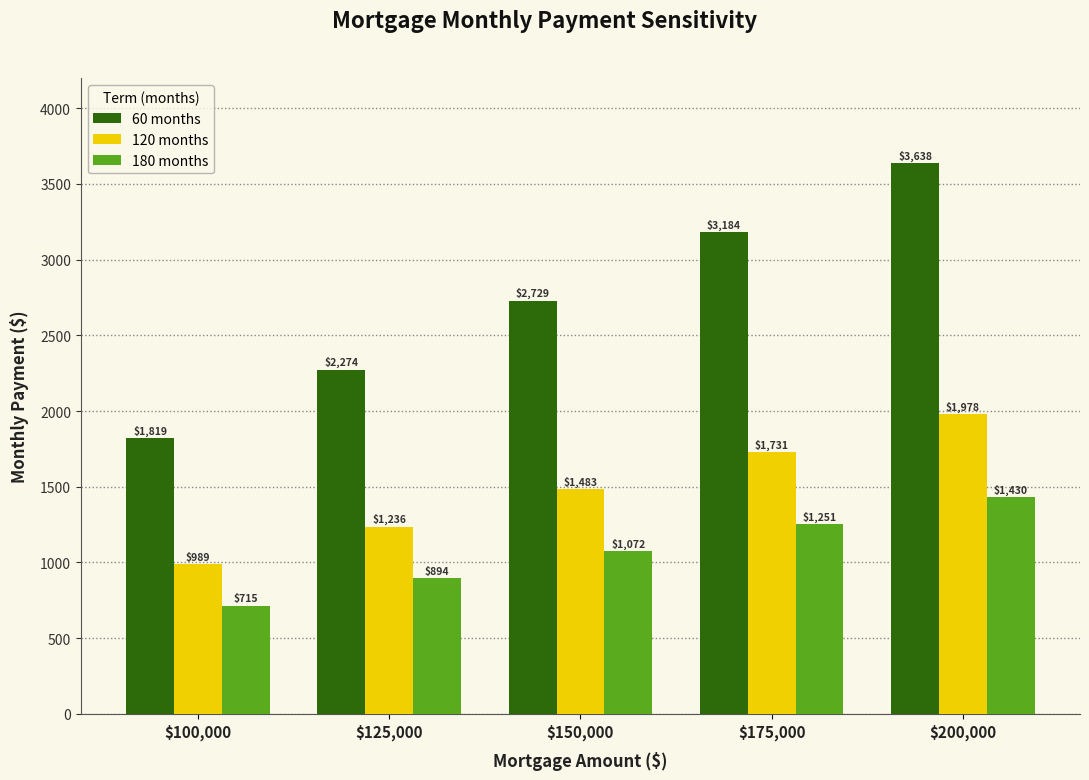

What is the difference between the maximum and minimum values in the 120 months series?

988.9